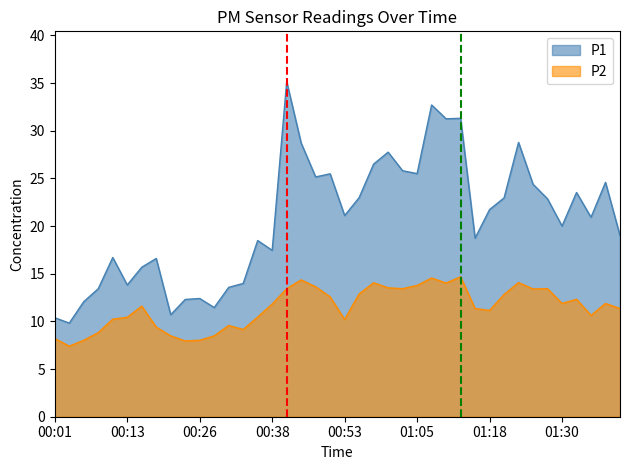

True or false: P1 and P2 intersect in this chart.

False